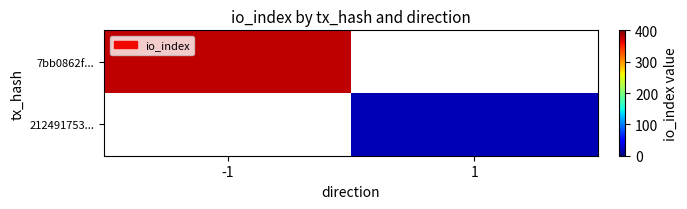

What value does the 212491753... series have at 1?

19.0